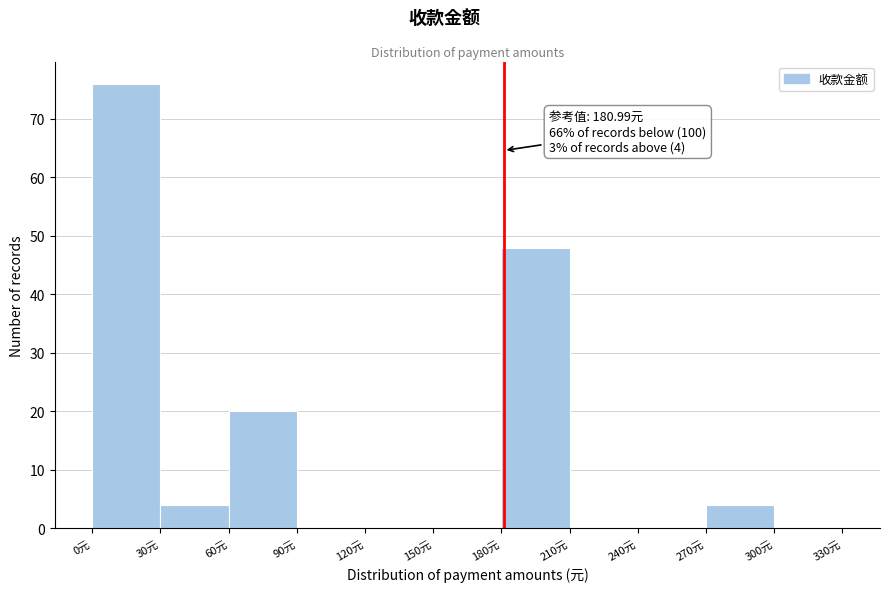

Over which range of the x-axis is the bar tallest?

0 to 30